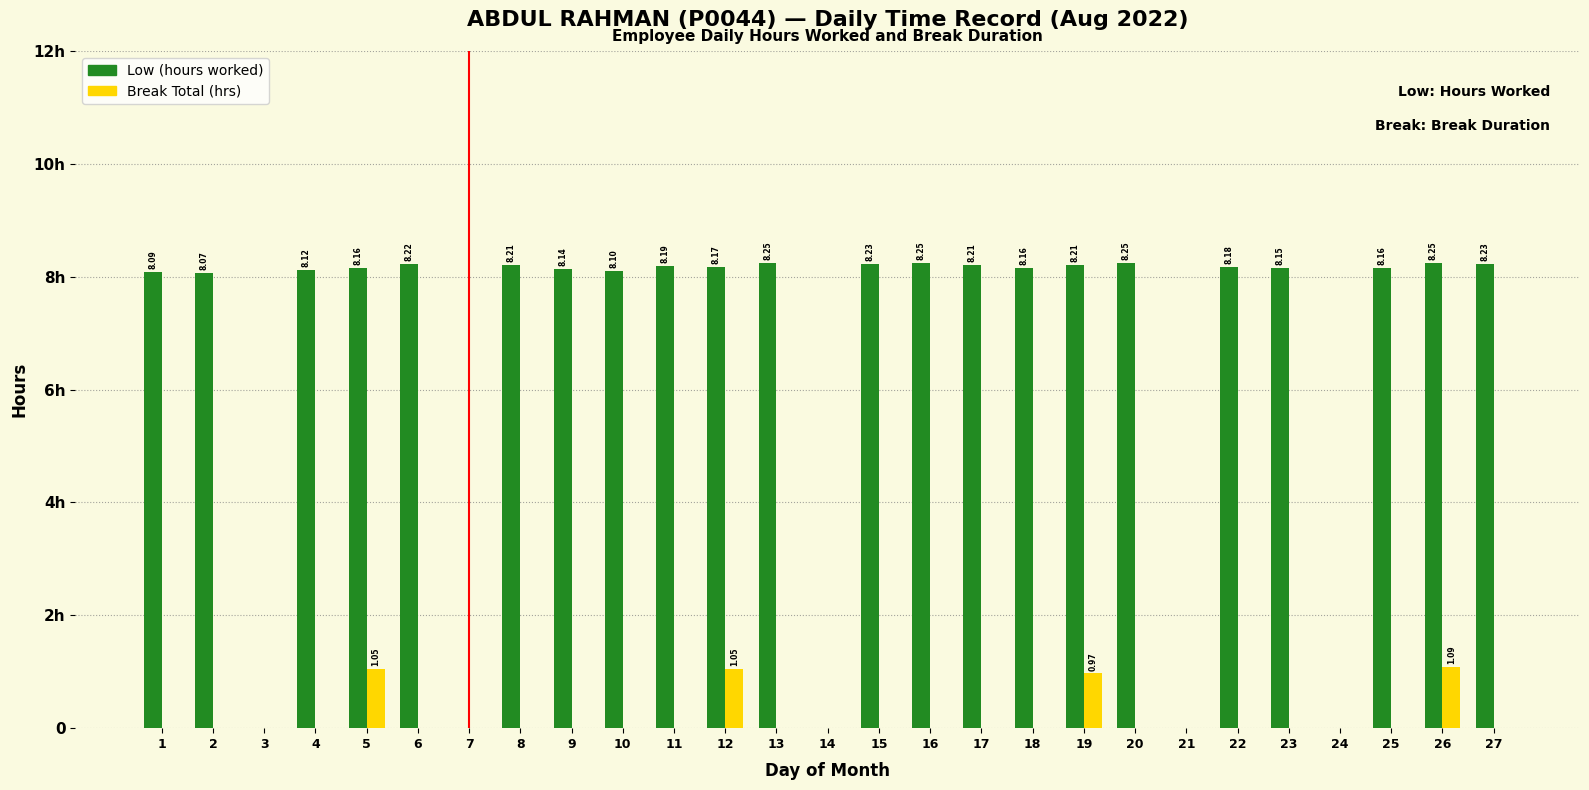

Rank the categories by Break Total (hrs) value from lowest to highest.

1, 2, 3, 4, 6, 7, 8, 9, 10, 11, 13, 14, 15, 16, 17, 18, 20, 21, 22, 23, 24, 25, 27, 19, 5, 12, 26